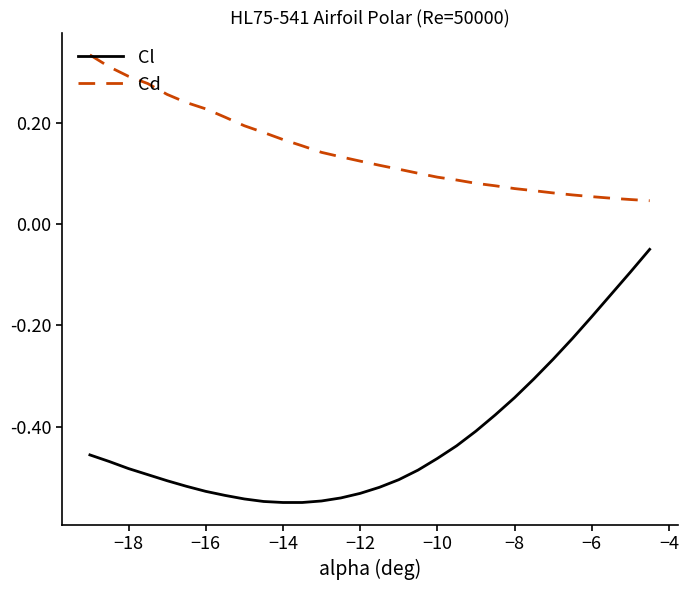

How many categories are shown in the chart?

30